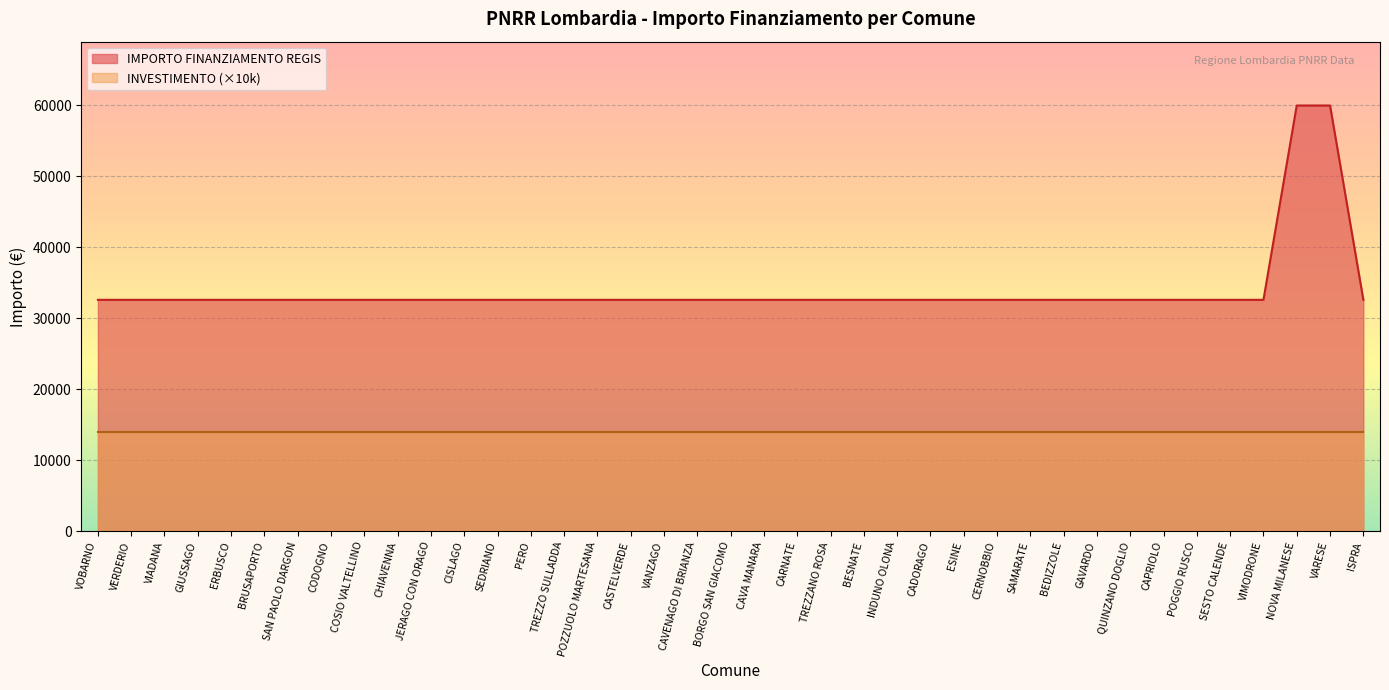

What is the label of the 29th point from the right?

JERAGO CON ORAGO